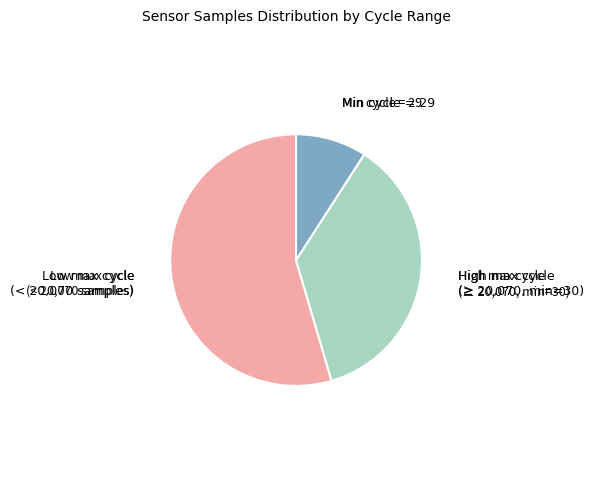

Is there a majority slice in this chart?

Yes